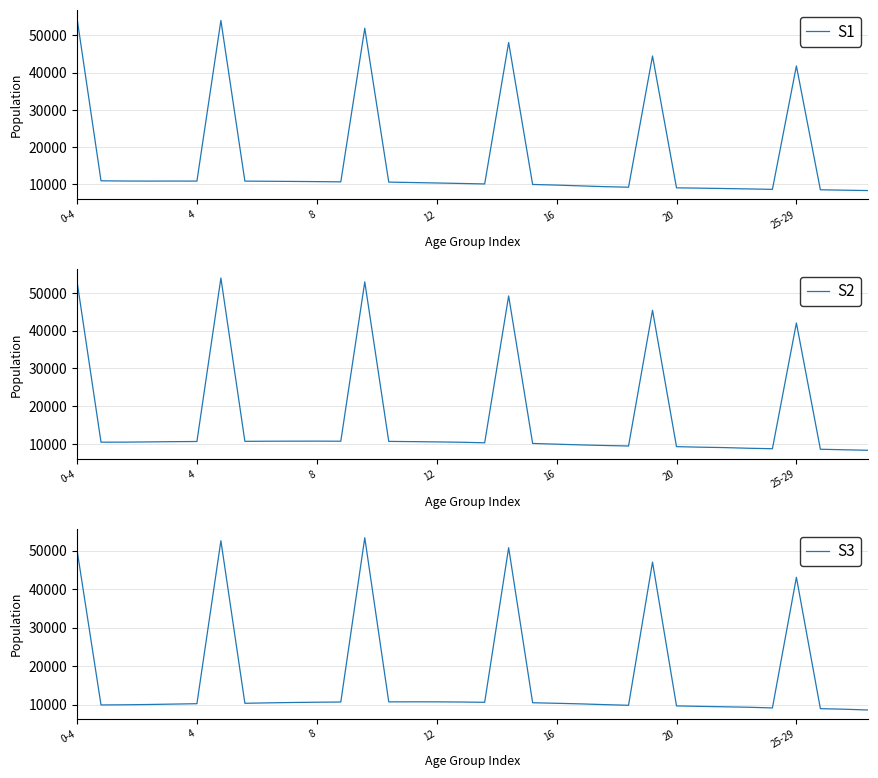

What is the minimum value for S1?

8352